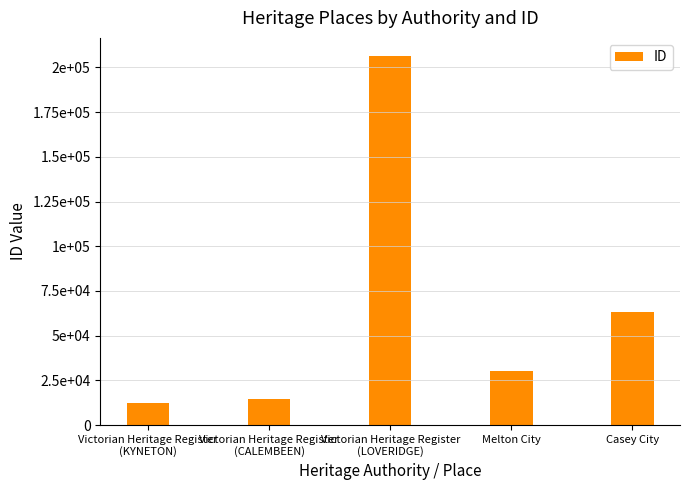

Are the bars horizontal?

No